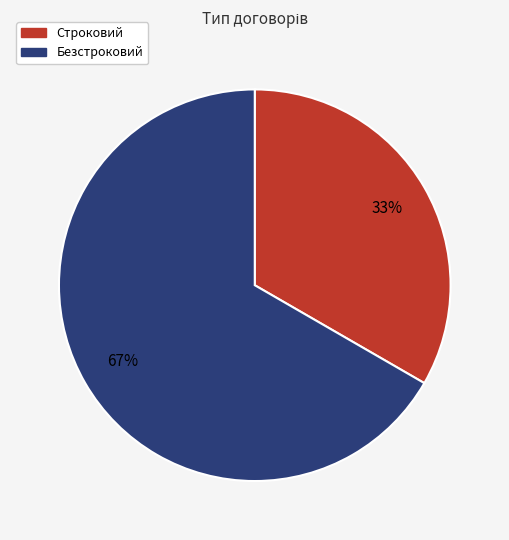

True or false: Строковий accounts for 33% of the total.

True